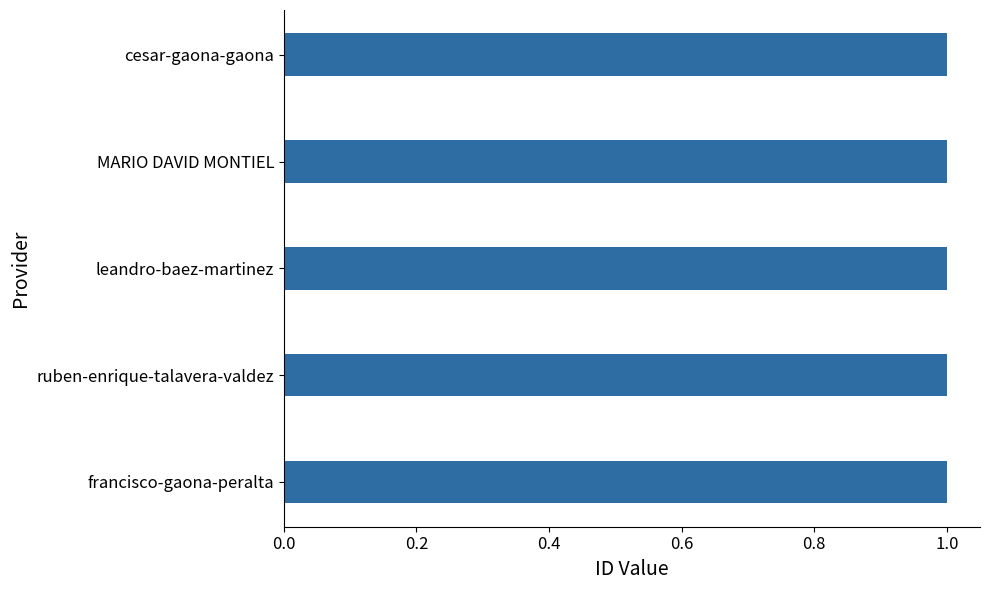

What is the approximate value at MARIO DAVID MONTIEL?

1.0